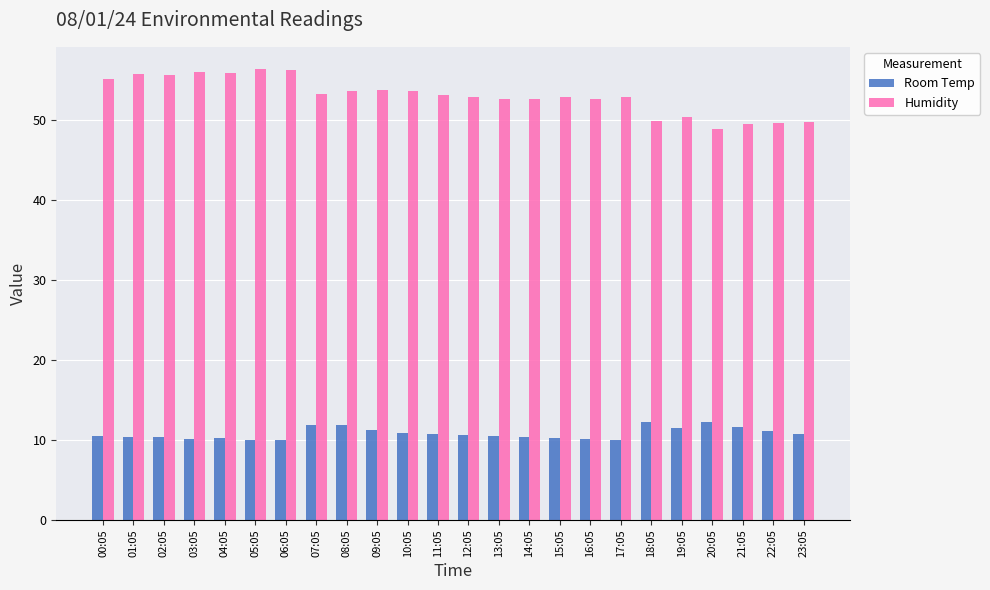

What is the minimum value for Room Temp?

10.0